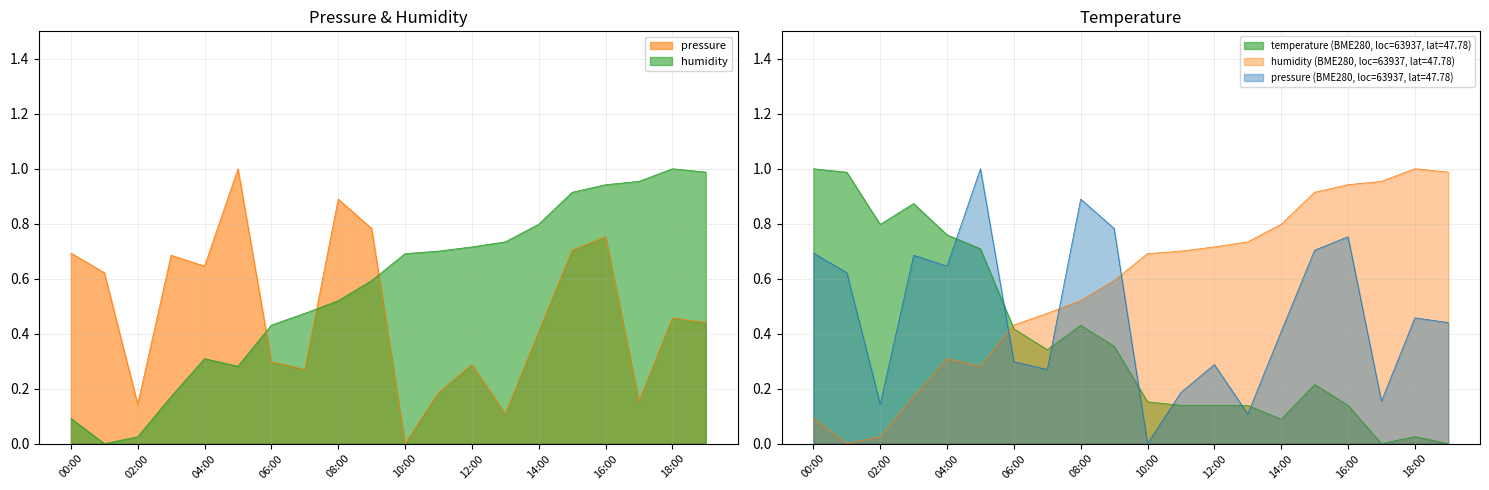

What are all the series names shown in the legend?

pressure, humidity, temperature